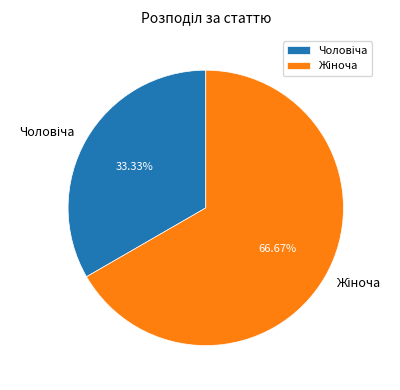

Does any single category account for the majority?

Yes